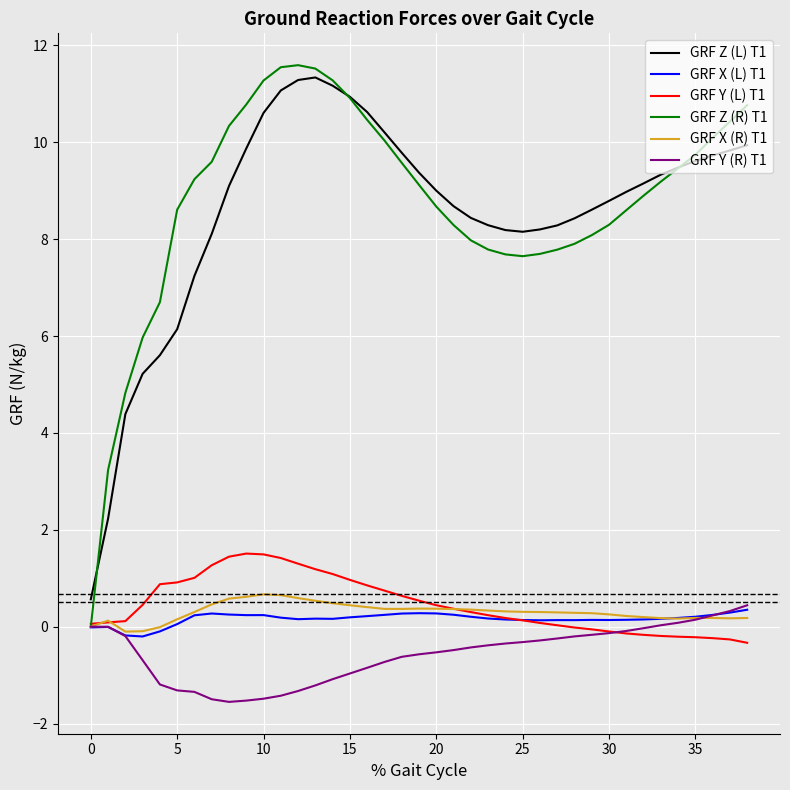

Which series ends up on top after the final intersection of GRF Y (R) T1 and GRF Y (L) T1?

GRF Y (R) T1